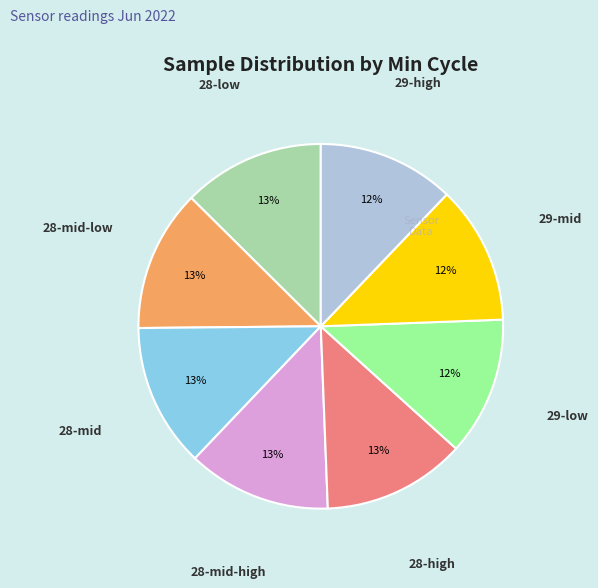

Is there any slice that represents more than half of the pie?

No